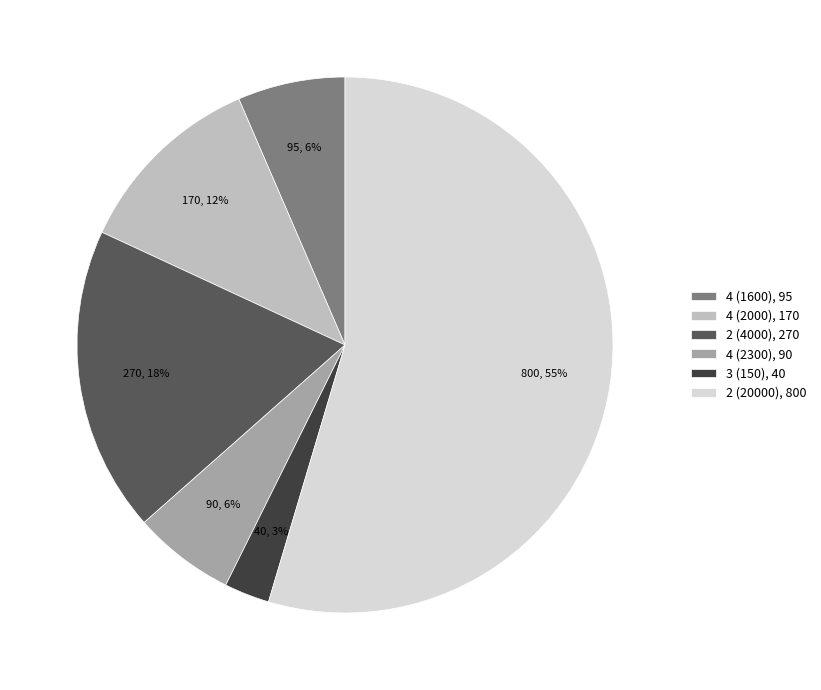

The 4 (1600) slice represents 1% of the pie. True or false?

False